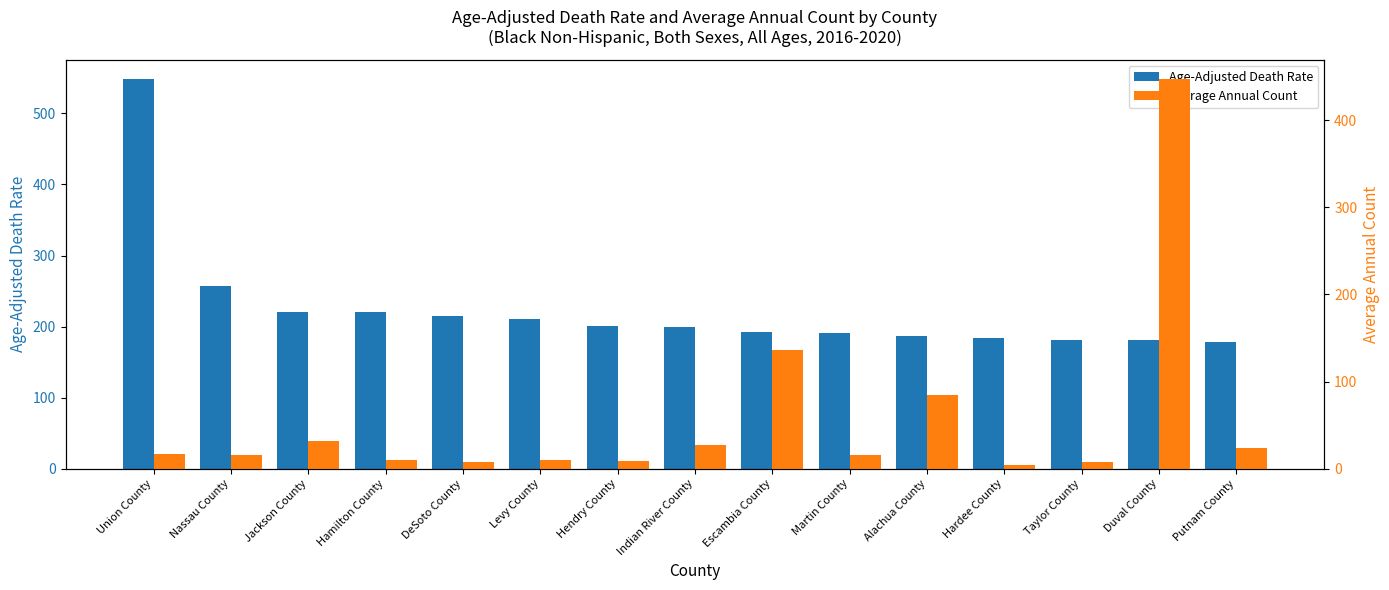

The Age-Adjusted Death Rate series shows 251.1 at Escambia County. True or false?

False